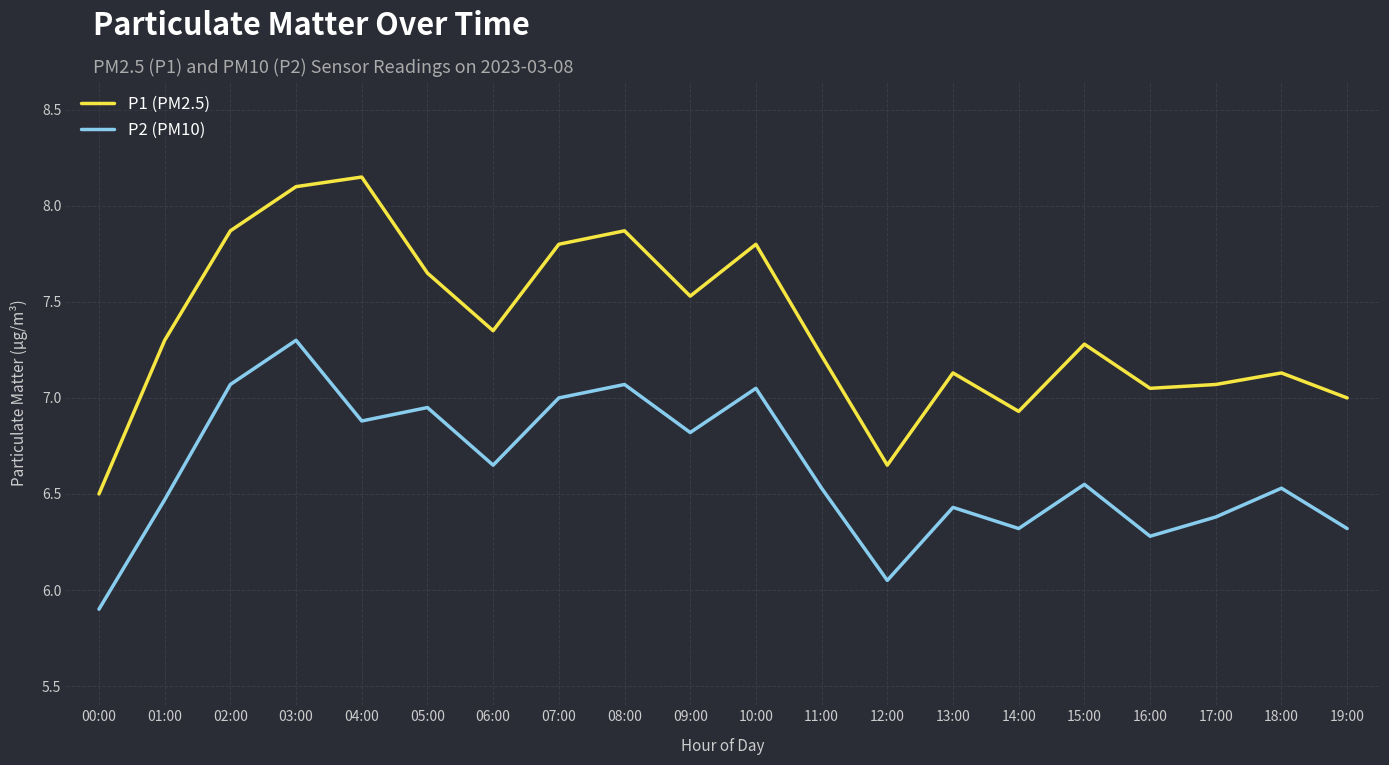

List the series in order of their peak value, lowest first.

P2 (PM10), P1 (PM2.5)